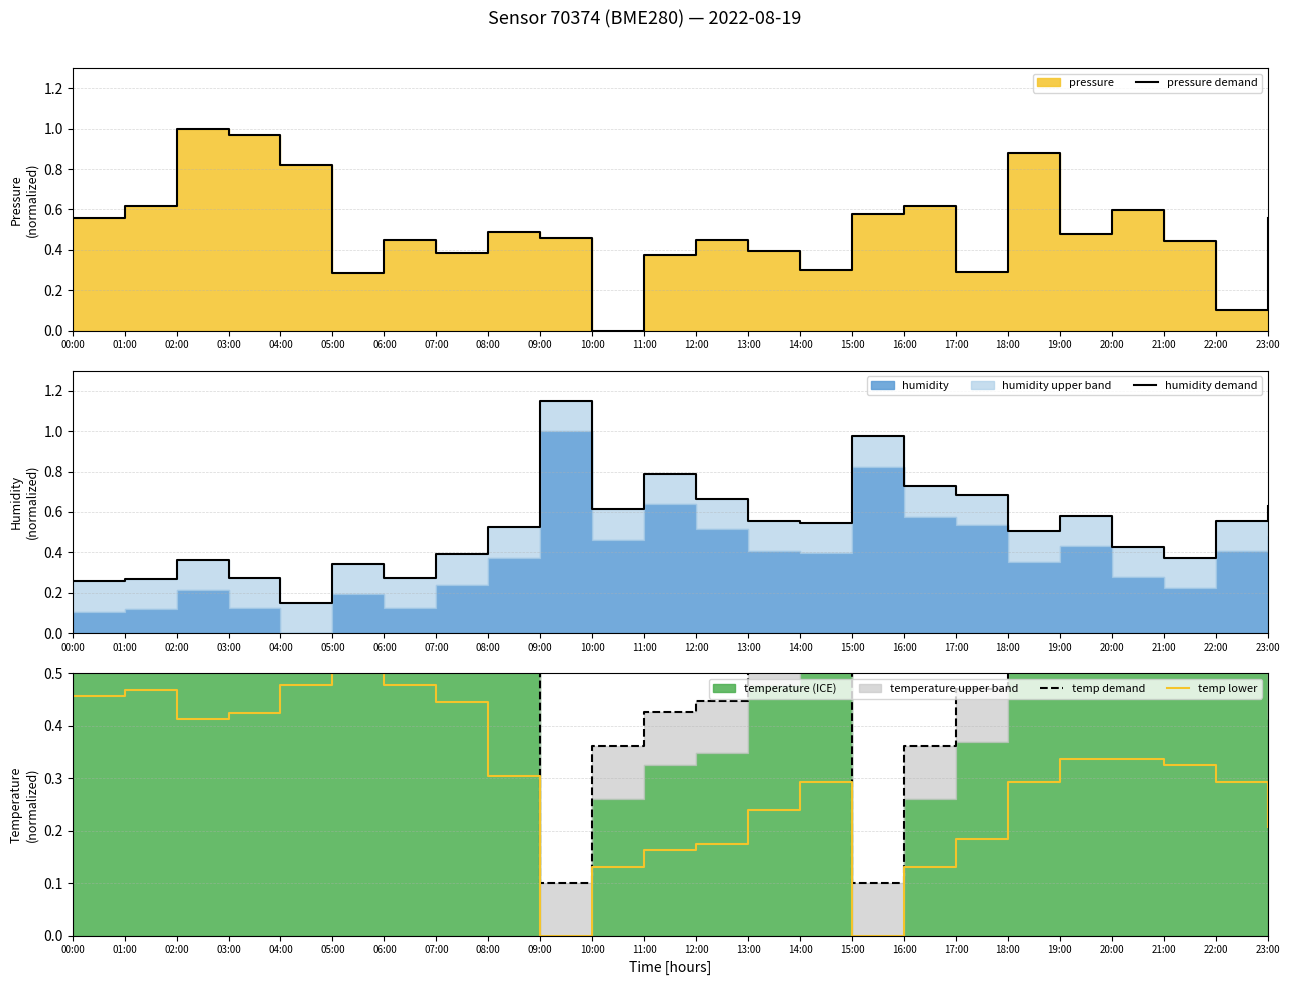

What is the spread (max minus min) of values at 02:00?

0.6